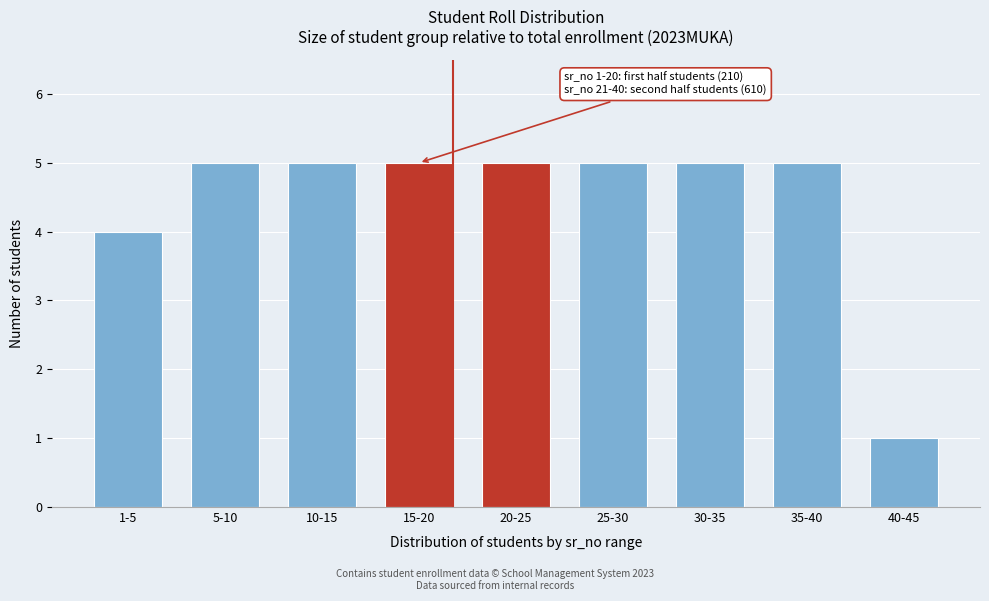

Reading left to right, what are all the values shown in this chart?

4	5	5	5	5	5	5	5	1